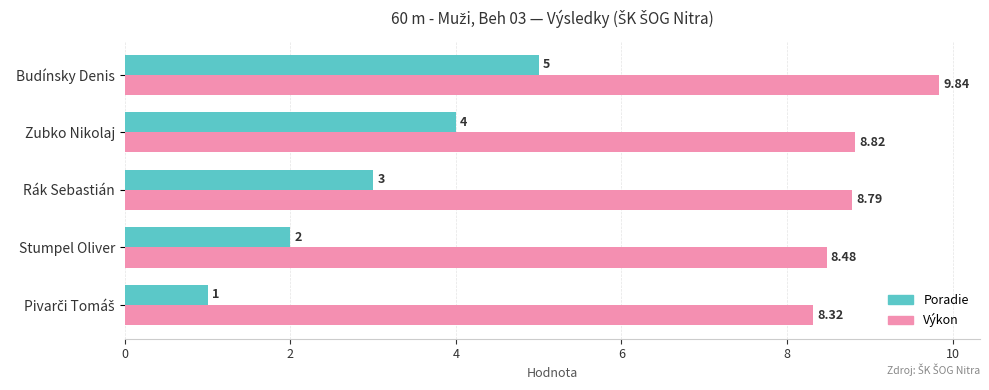

At which label does Poradie reach its peak?

Budínsky Denis